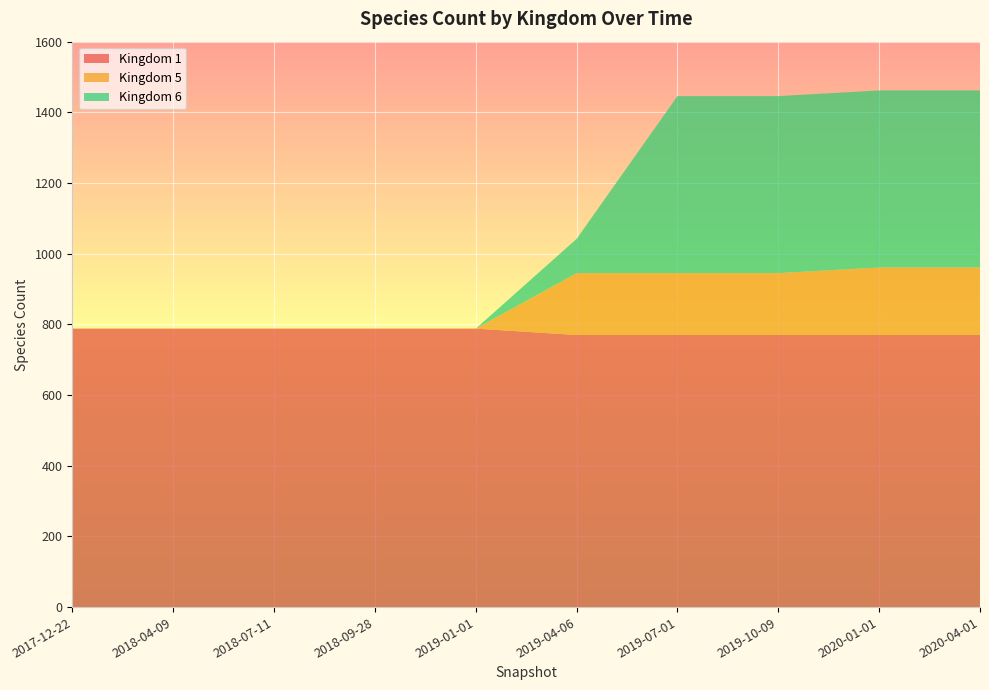

Reading left to right, extract all data points from this chart.

Kingdom 1: 2017-12-22=788	2018-04-09=788	2018-07-11=788	2018-09-28=788	2019-01-01=788	2019-04-06=770	2019-07-01=770	2019-10-09=770	2020-01-01=770	2020-04-01=770
Kingdom 5: 2017-12-22=0	2018-04-09=0	2018-07-11=0	2018-09-28=0	2019-01-01=0	2019-04-06=175	2019-07-01=175	2019-10-09=175	2020-01-01=191	2020-04-01=191
Kingdom 6: 2017-12-22=0	2018-04-09=0	2018-07-11=0	2018-09-28=0	2019-01-01=0	2019-04-06=97	2019-07-01=501	2019-10-09=501	2020-01-01=501	2020-04-01=501